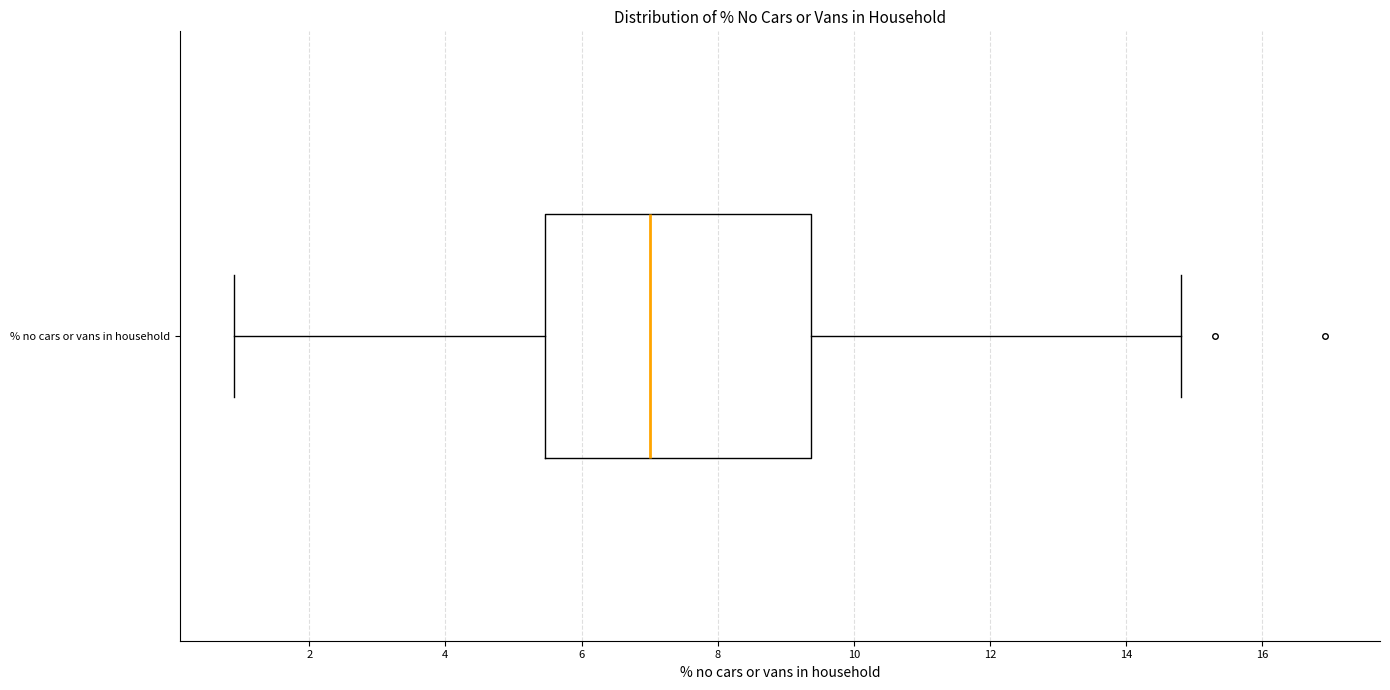

Read this box plot against the x-axis: the position of the median line, the range covered by the box, and the ends of both whiskers. The values are not printed on the chart, so give them approximately, as read against the axis.

median 7.0, box 5.4 to 9.4, whiskers 1.0 to 14.8